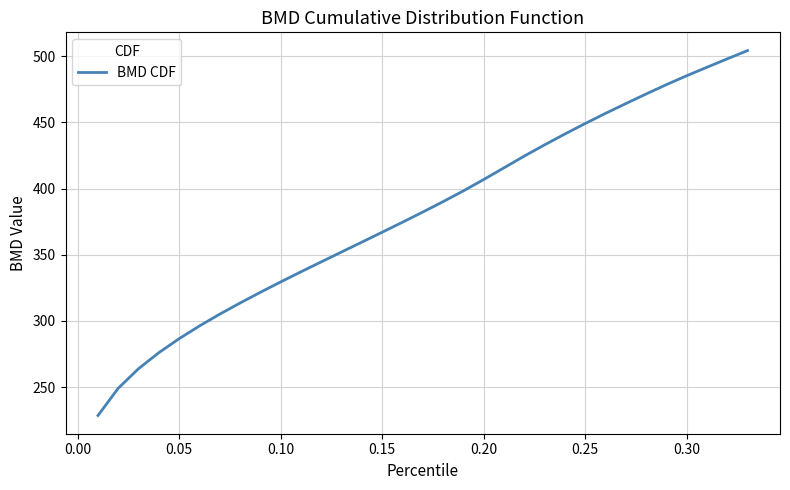

What is the greatest value displayed?

504.1